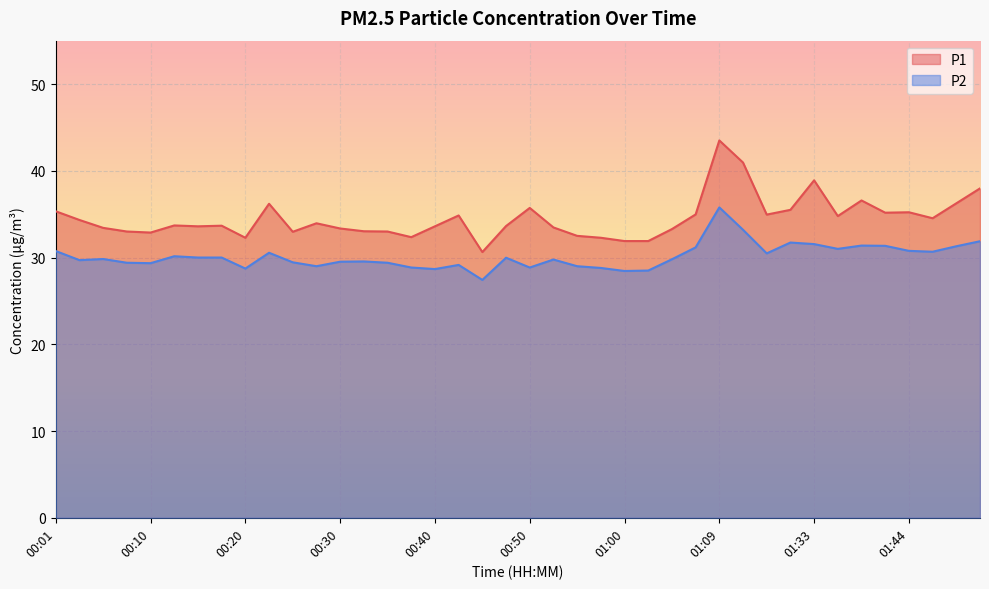

What is the difference between the P1 values at 00:28 and 01:14?

1.0